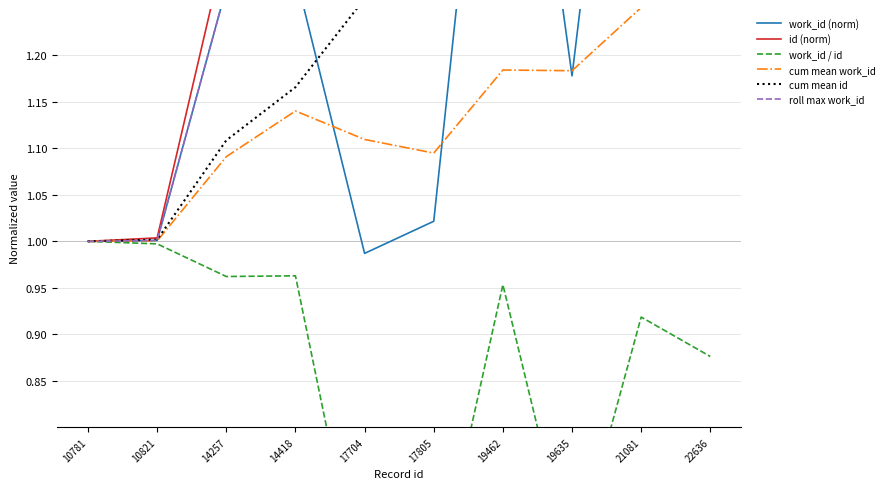

At 19635, list the series in order from smallest to largest.

work_id / id, work_id (norm), cum mean work_id, cum mean id, roll max work_id, id (norm)